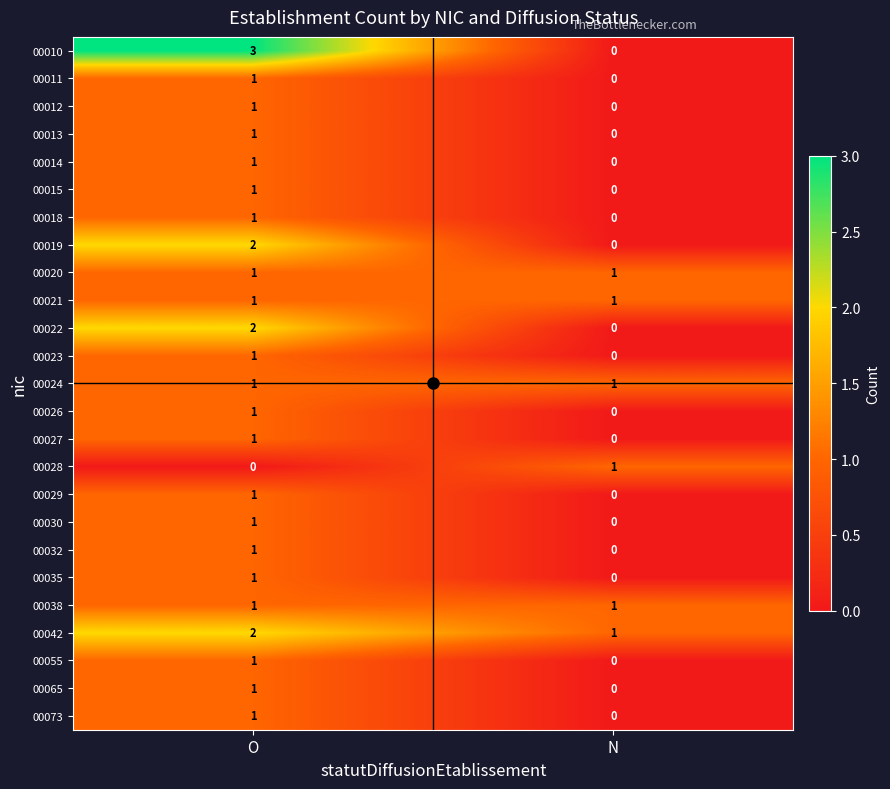

Which series has the widest spread of values?

00010